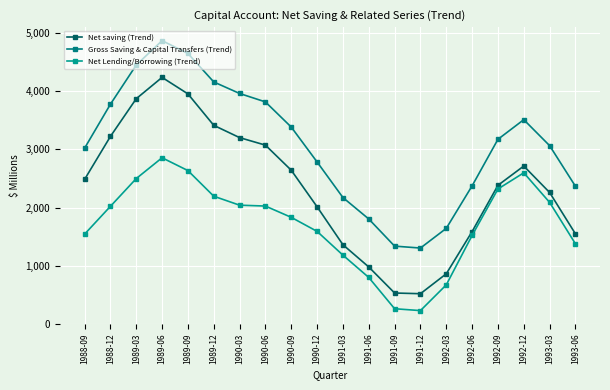

Does the chart have visible grid lines?

Yes